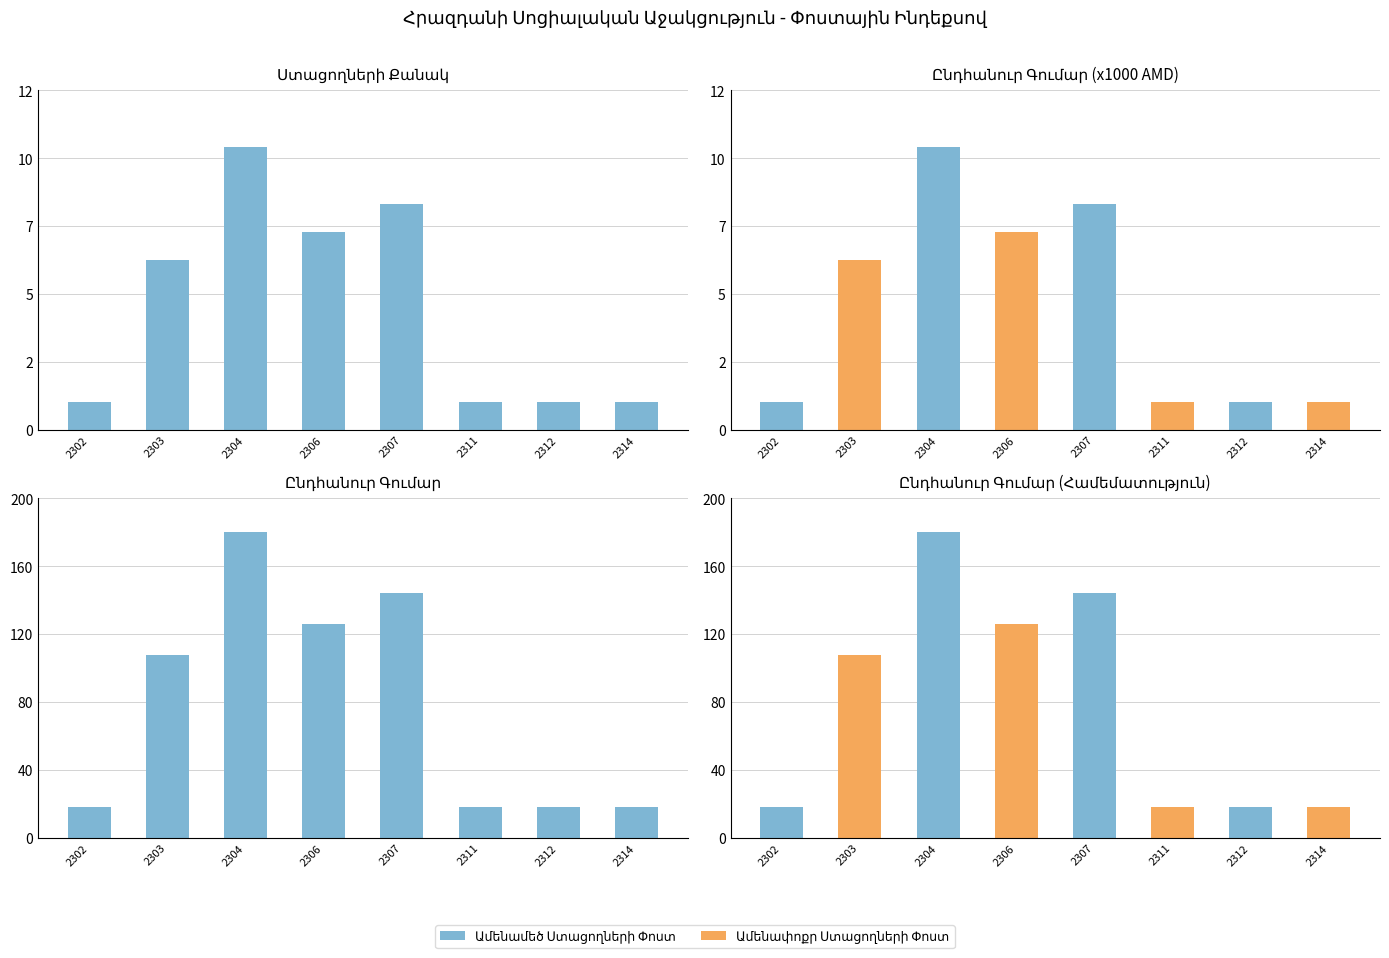

Reading left to right, transcribe all the data shown in this chart.

Ստացողների Քանակ: 2302=1	2303=6	2304=10	2306=7	2307=8	2311=1	2312=1	2314=1
Ընդհանուր Գումար (x1000 AMD): 2302=18	2303=108	2304=180	2306=126	2307=144	2311=18	2312=18	2314=18